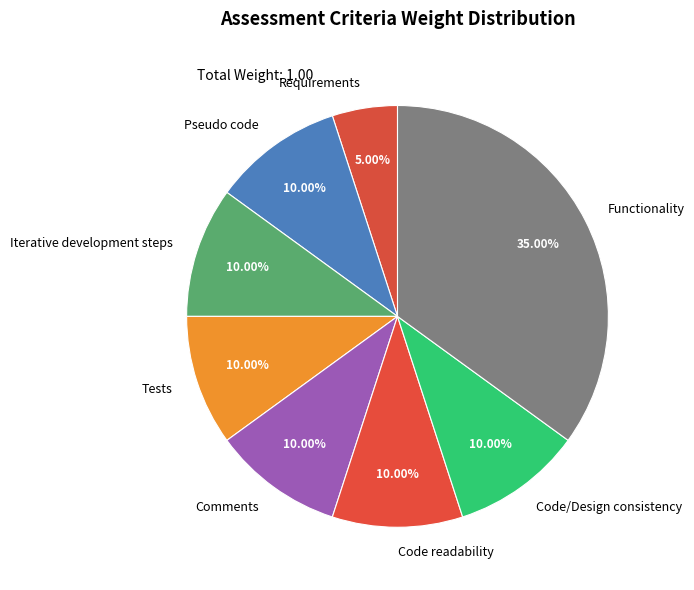

Count the number of slices in the pie.

8